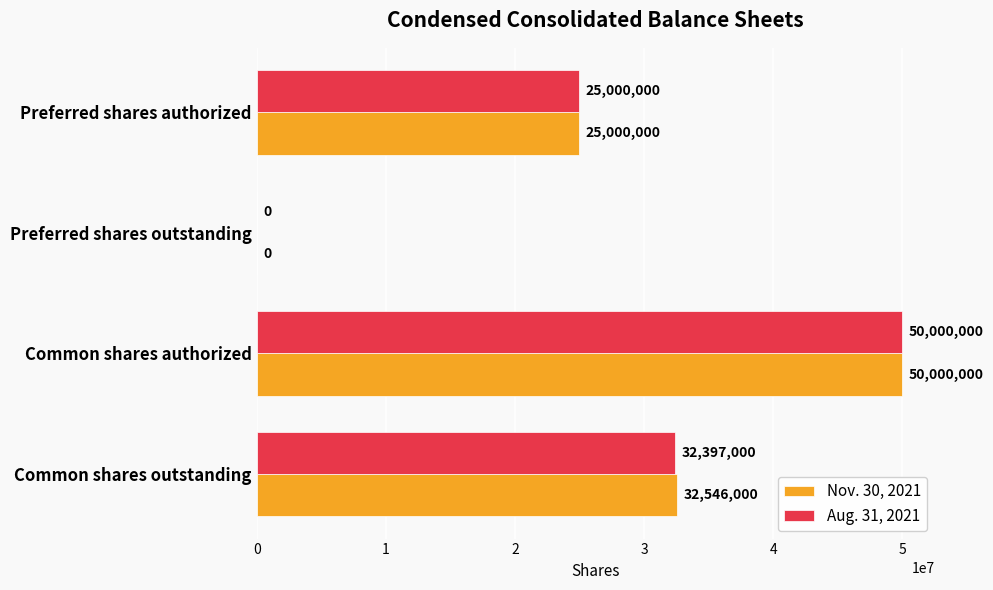

What is the sum of all Nov. 30, 2021 values?

107546000